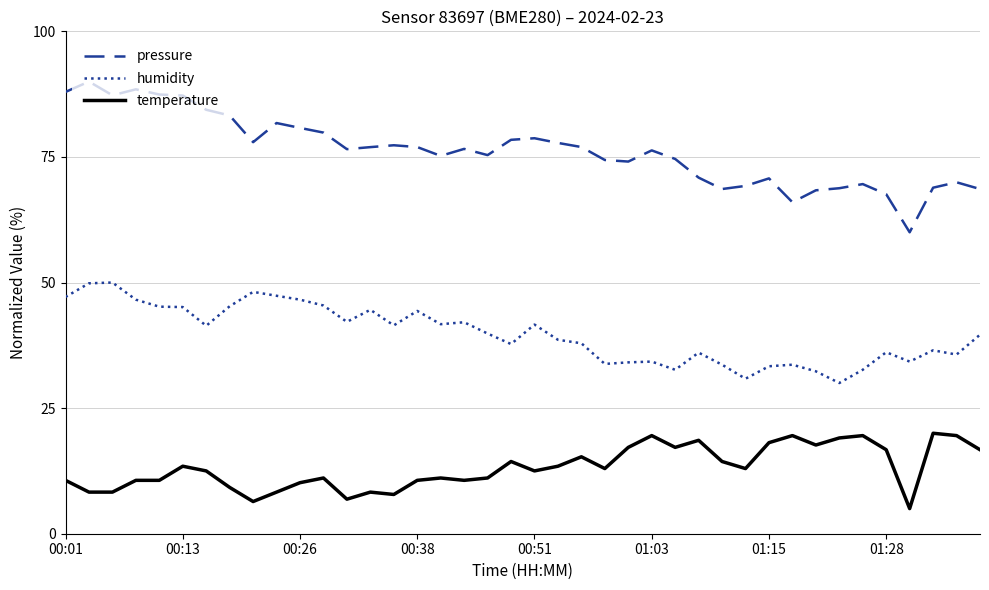

List the series in order of their peak value, lowest first.

temperature, humidity, pressure